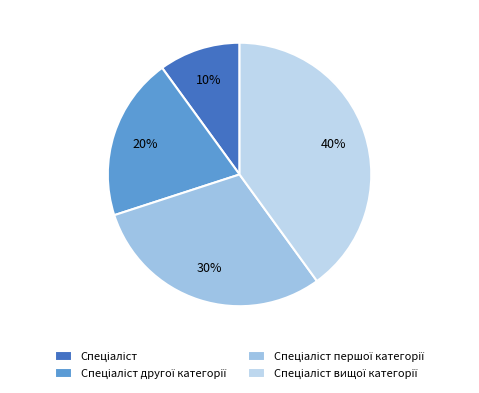

Count the number of slices in the pie.

4